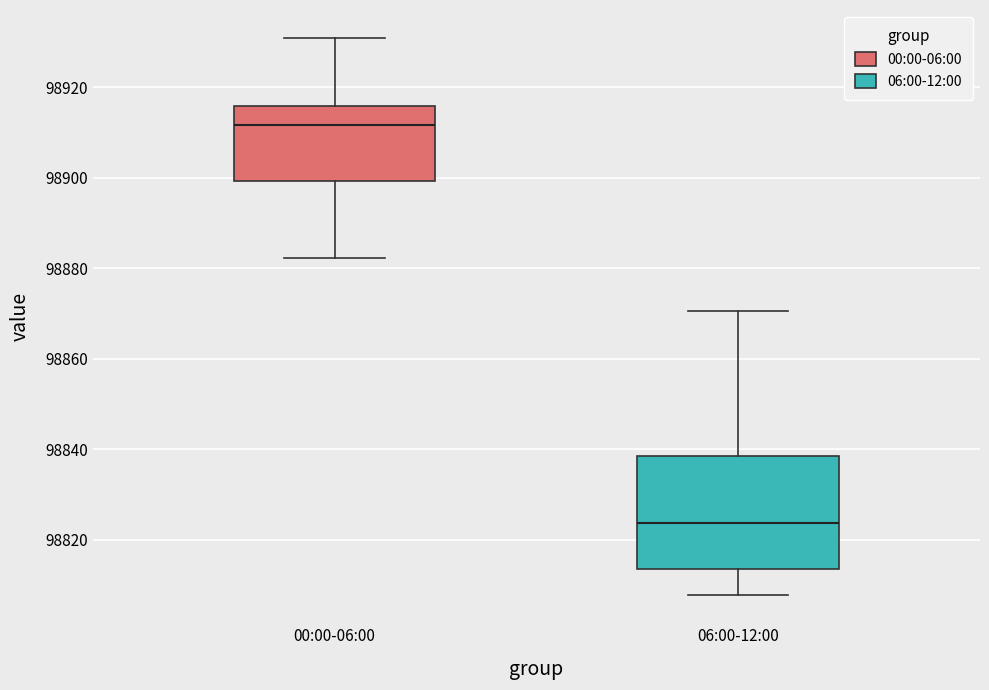

Where does the median line of the box for 00:00-06:00 sit on the y-axis? The values are not printed on the chart, so give them approximately, as read against the axis.

98912